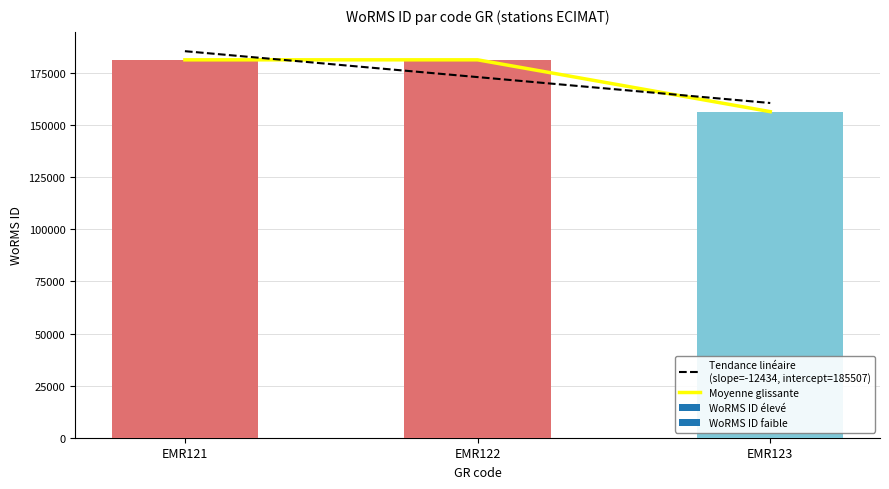

Reading left to right, transcribe all the data shown in this chart.

181362	181364	156494